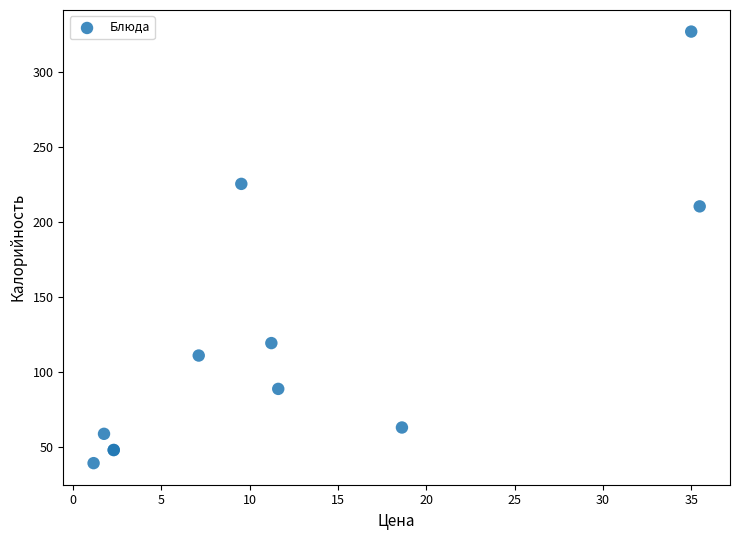

What Y value in the scatter plot is closest to 183?

210.4